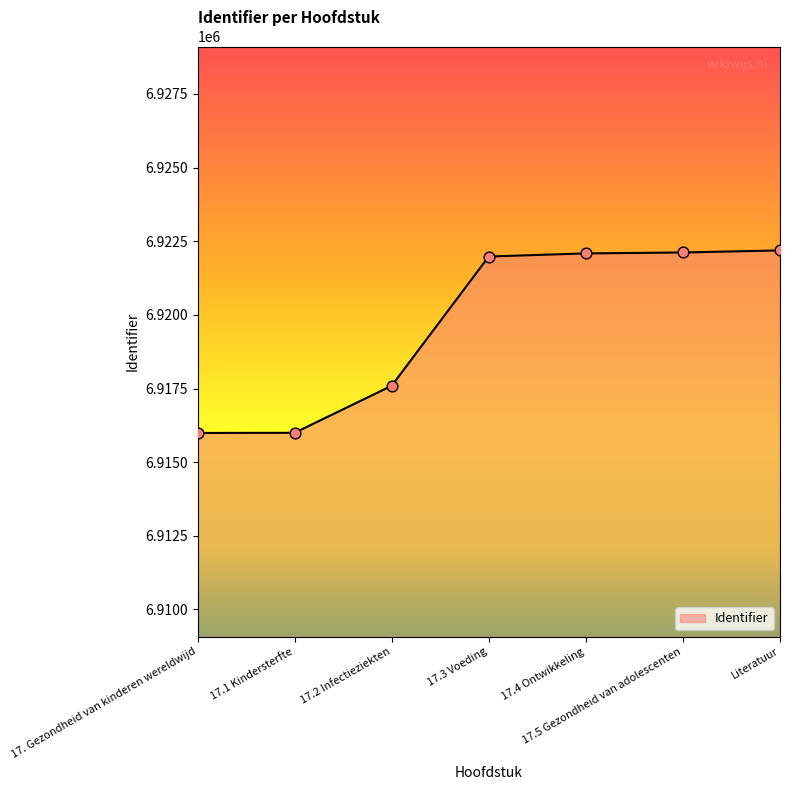

Approximately how many times larger is the value at 17.2 Infectieziekten compared to Literatuur?

1.0